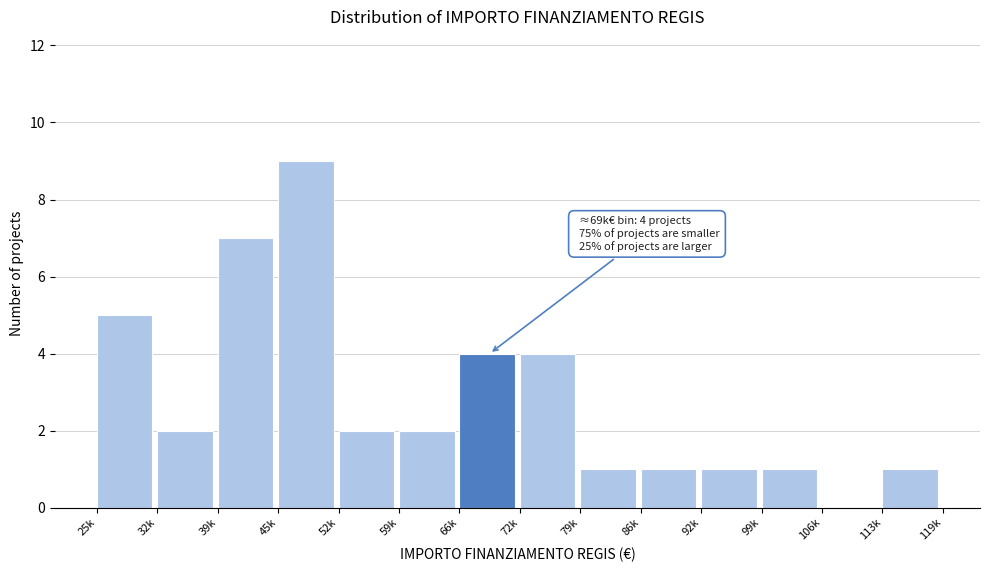

Reading right to left, transcribe all the data shown in this chart.

113k=1	106k=0	99k=1	92k=1	86k=1	79k=1	72k=4	66k=4	59k=2	52k=2	45k=9	39k=7	32k=2	25k=5